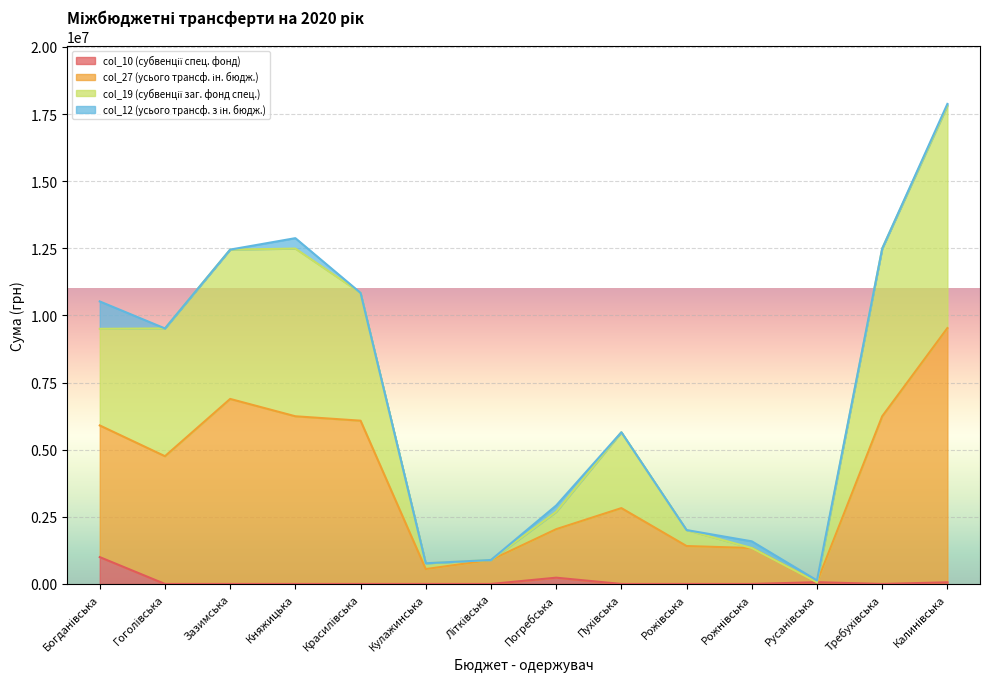

How many lines are shown in the chart?

4